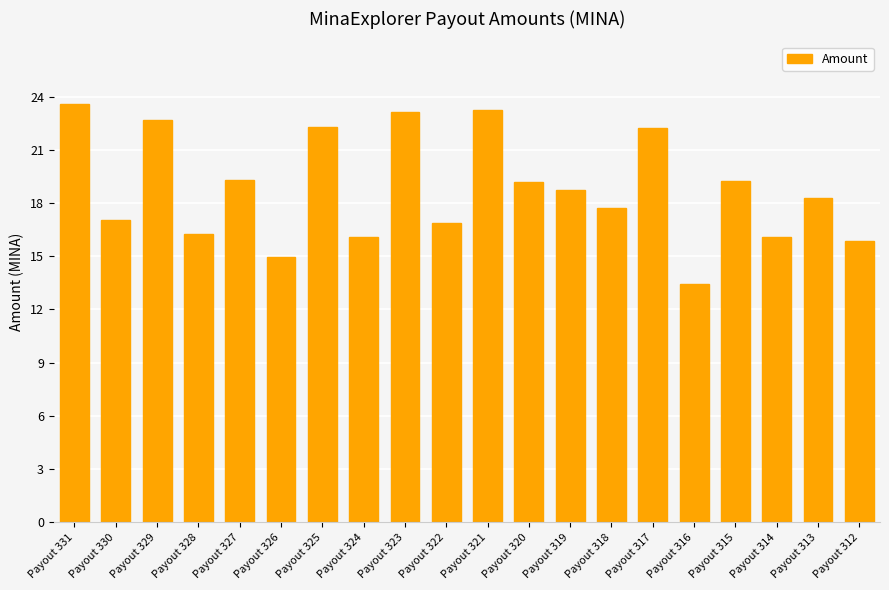

What is the value of the 13th bar from the left?

18.7